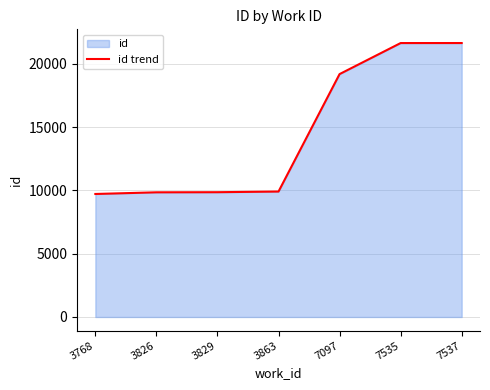

What is the smallest value displayed?

9721